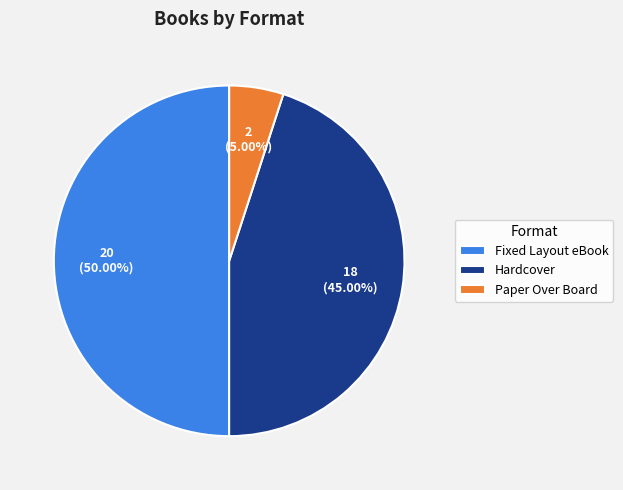

To the nearest percent, what is the combined percentage of Fixed Layout eBook and Paper Over Board?

55%